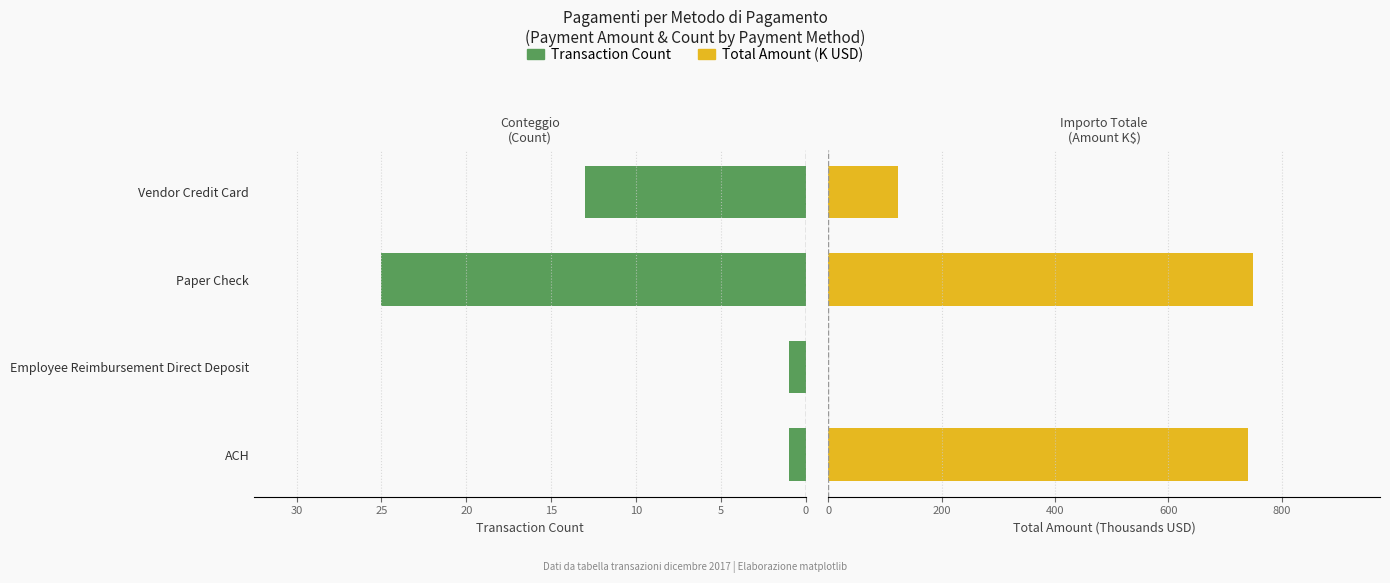

Between ACH and Vendor Credit Card, which series saw the biggest shift?

Total Amount (K USD)